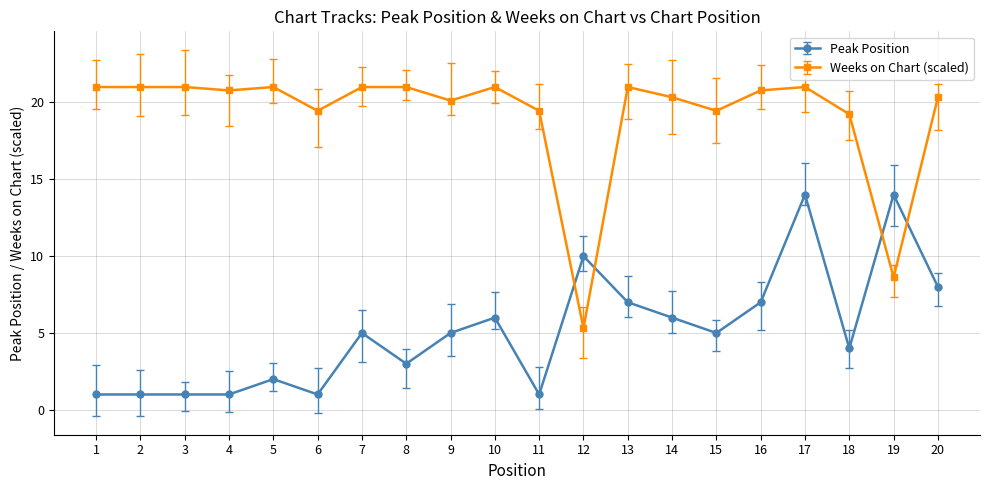

At 19, list the series in order from smallest to largest.

Weeks on Chart, Peak Position